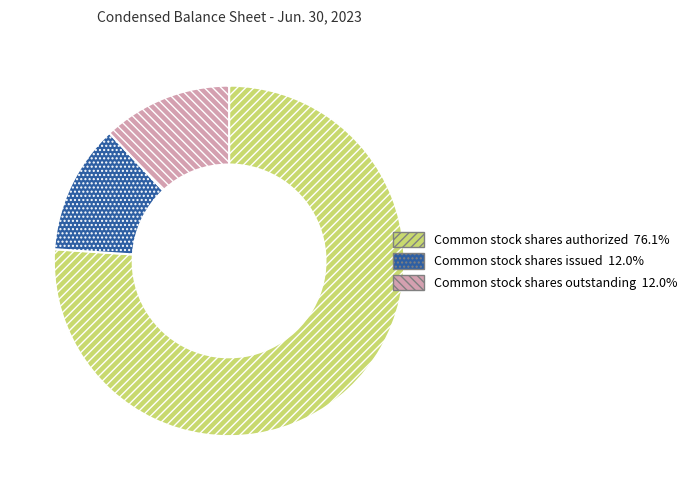

How many slices are in this pie chart?

3